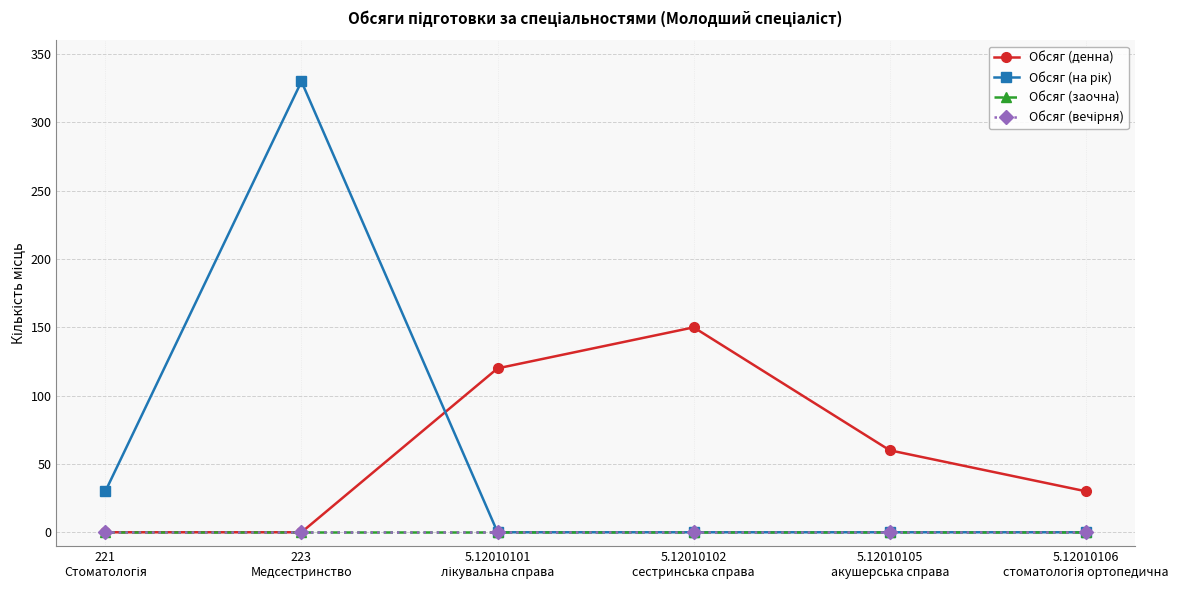

What is the sum of the Обсяг (денна) values at 5.12010105
акушерська справа and 221
Стоматологія?

60